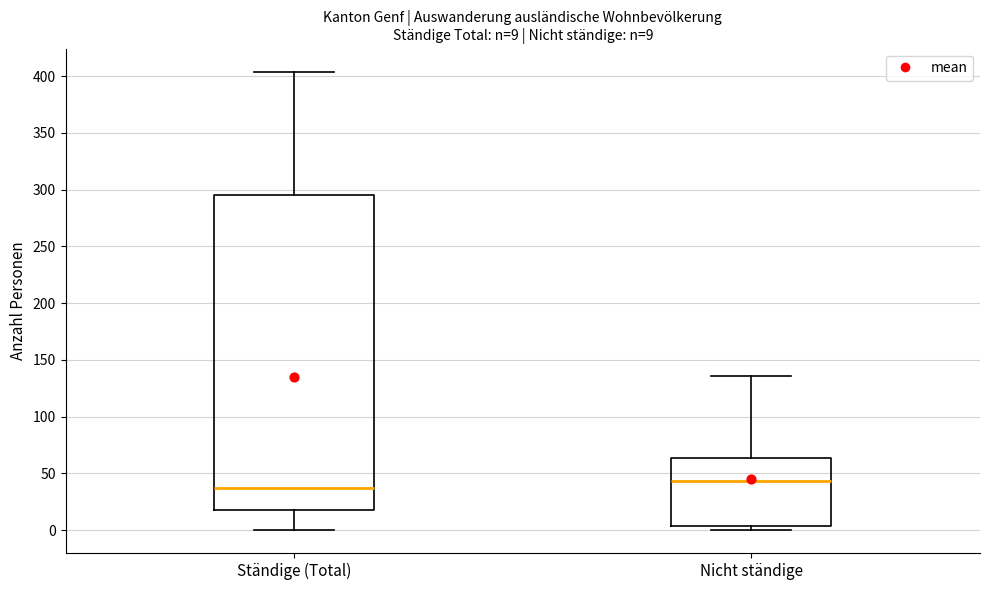

Which box's median line is the lowest?

Ständige (Total)